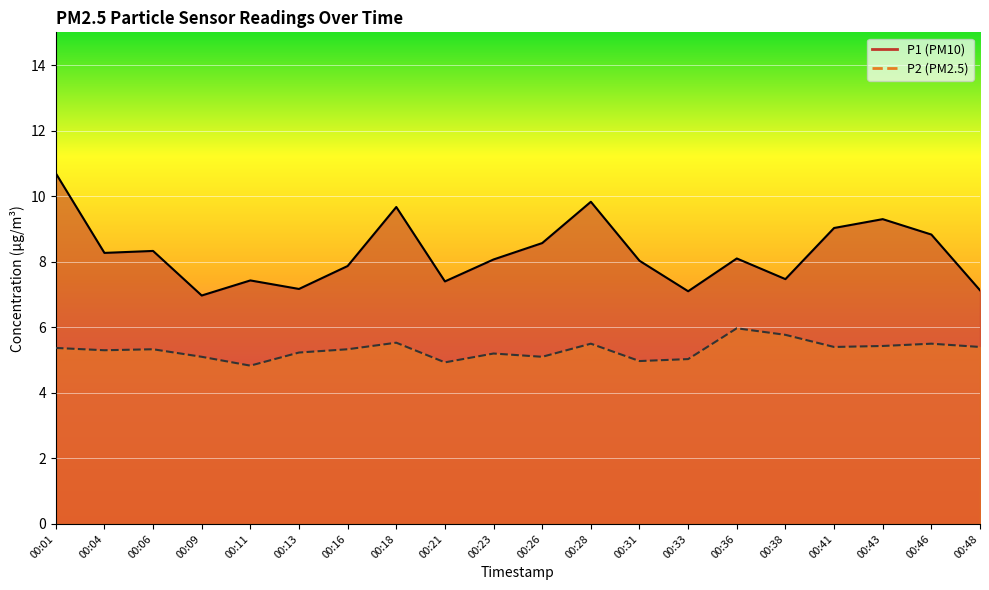

The value of P1 at 00:38 is 3.4. True or false?

False